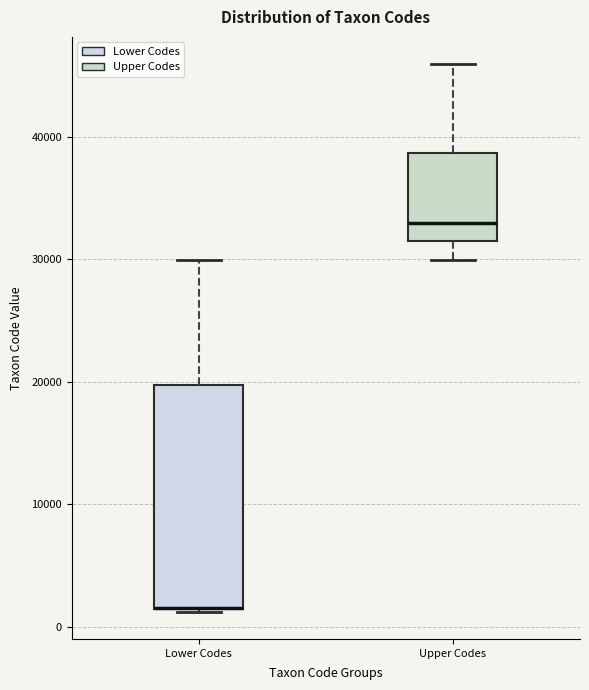

Reading left to right, transcribe this box plot: for each box, give where its median line is, the range the box spans, and where its two whiskers end, as read against the y-axis. The values are not printed on the chart, so give them approximately, as read against the axis.

Lower Codes: median 2000 (drawn on the box's lower edge), box 1000 to 20000, whiskers 1000 to 30000
Upper Codes: median 33000, box 32000 to 39000, whiskers 30000 to 46000